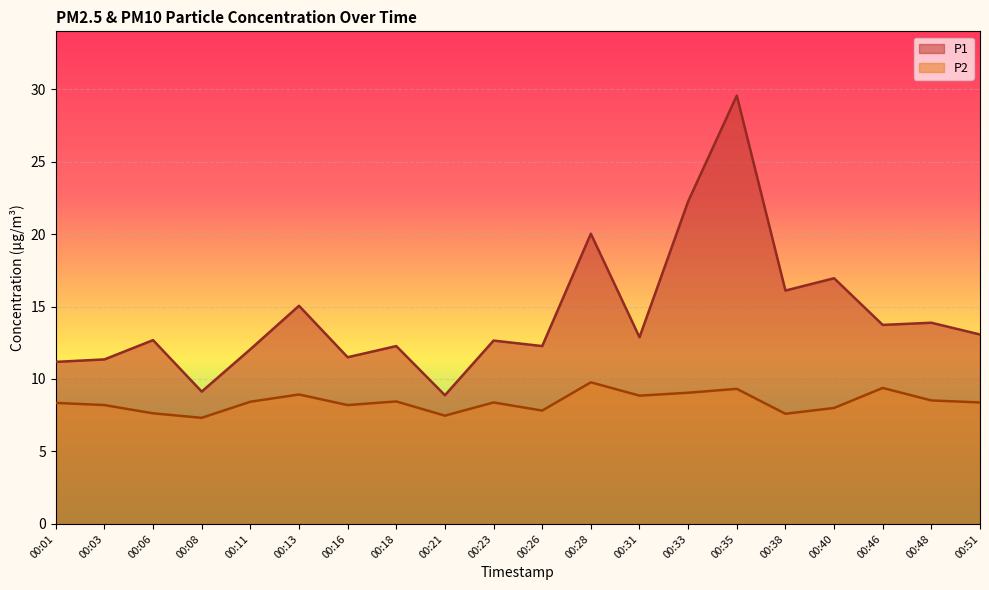

How many lines are shown in the chart?

2